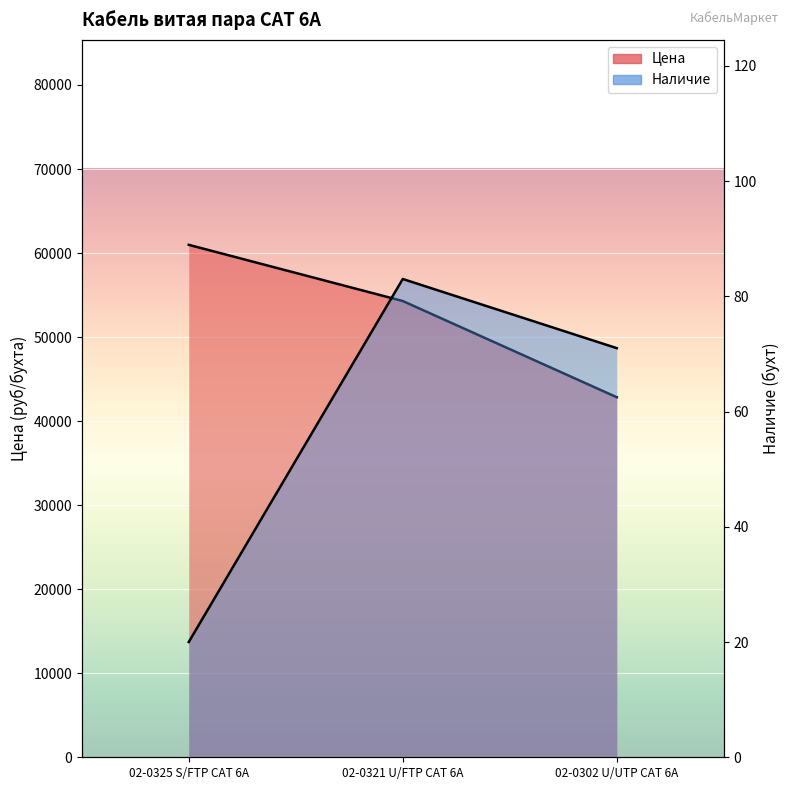

What is the difference between the Наличие values at 02-0321 U/FTP CAT 6A and 02-0302 U/UTP CAT 6A?

12.0